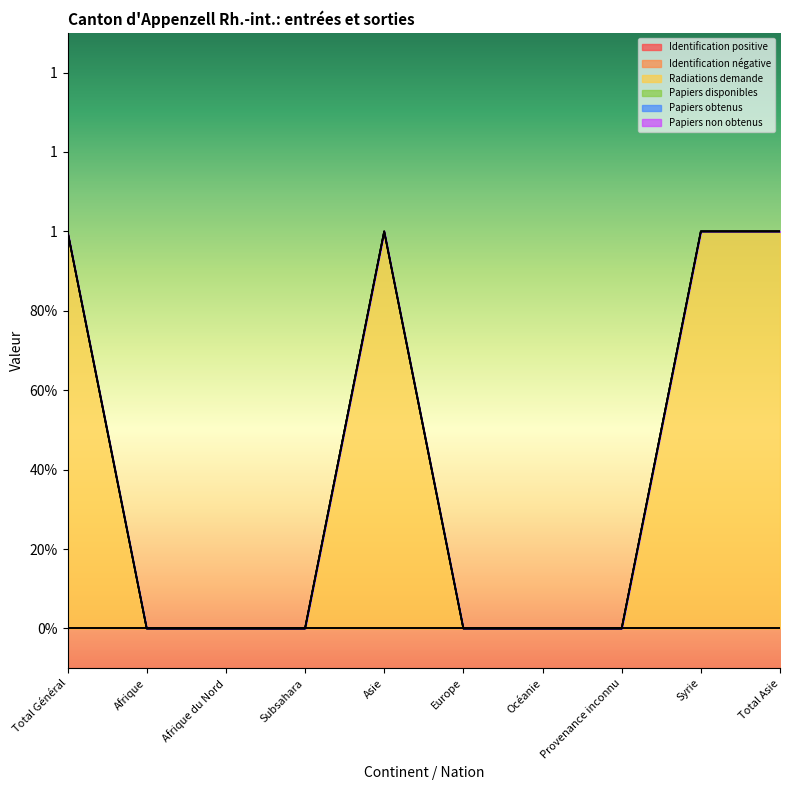

True or false: Papiers non obtenus has more than 0 interior local peaks.

False